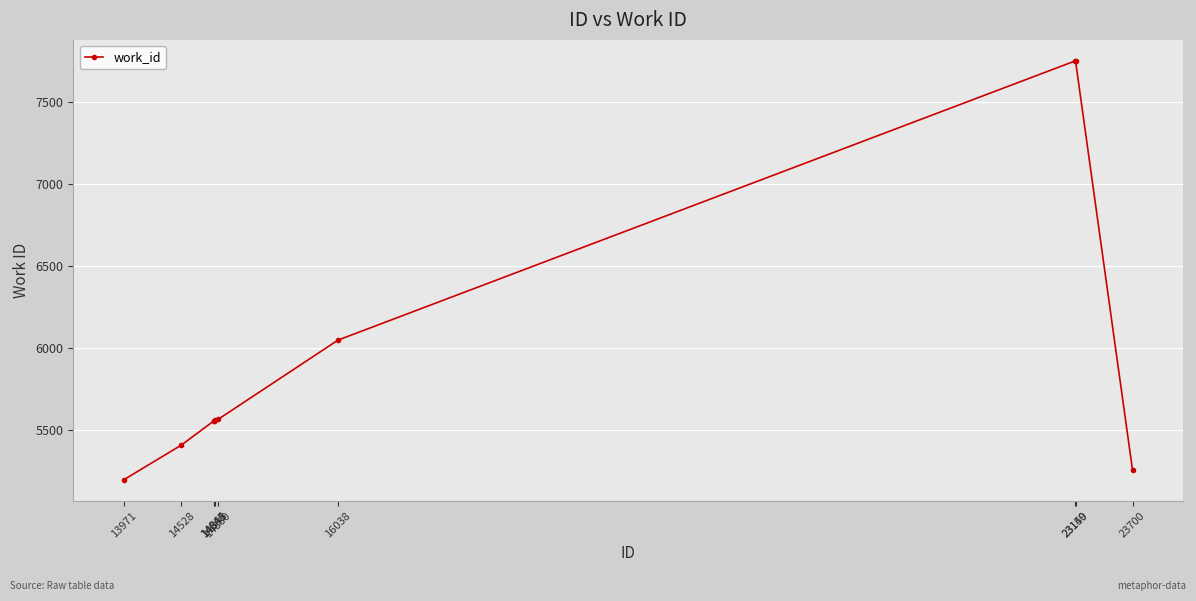

What is the value of the 6th point from the left?

5565